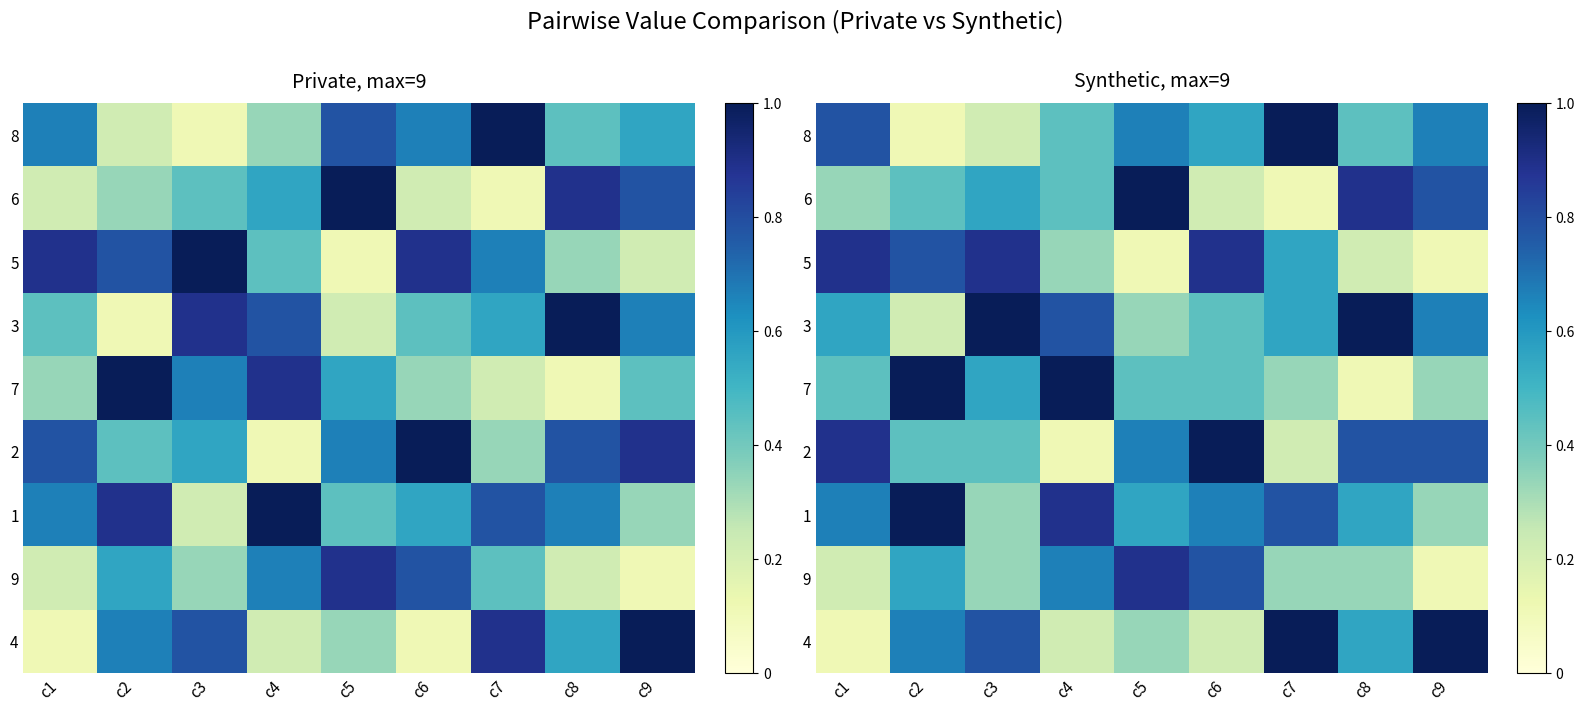

At which category is the sum across all series the highest?

c2